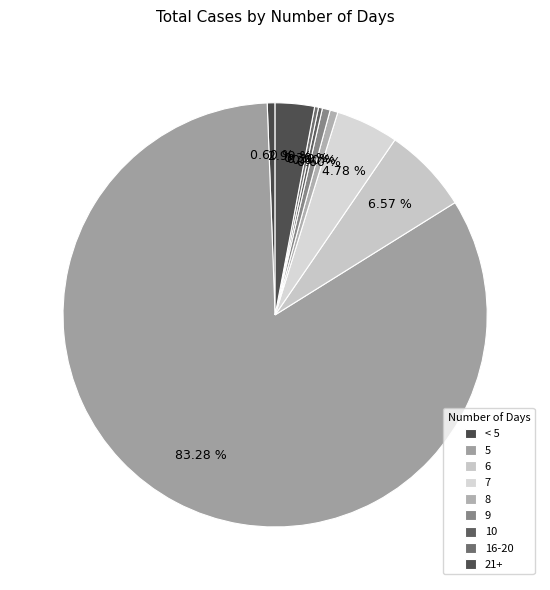

Count the number of slices in the pie.

9